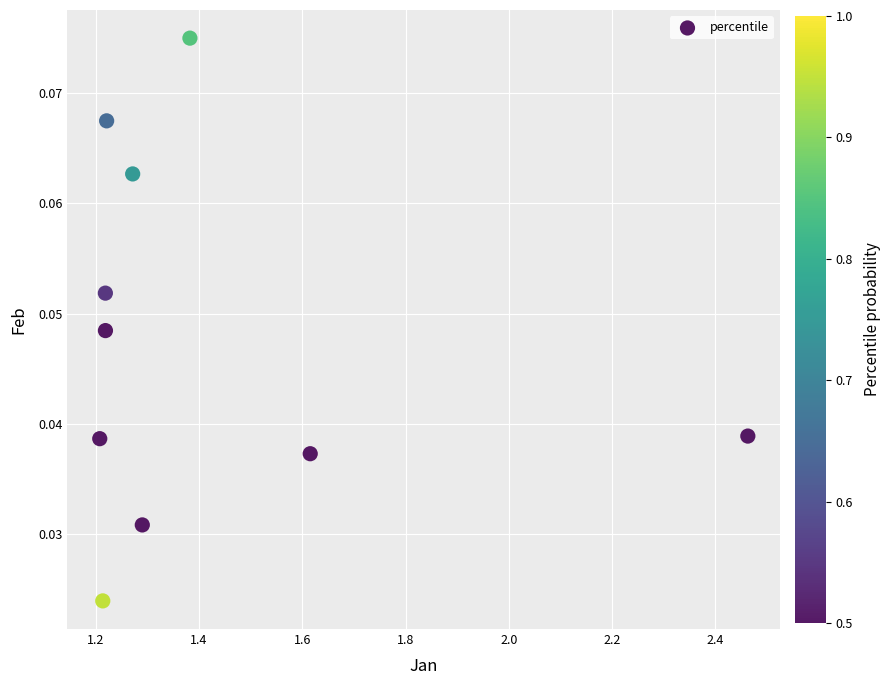

What is the average X value?

1.4